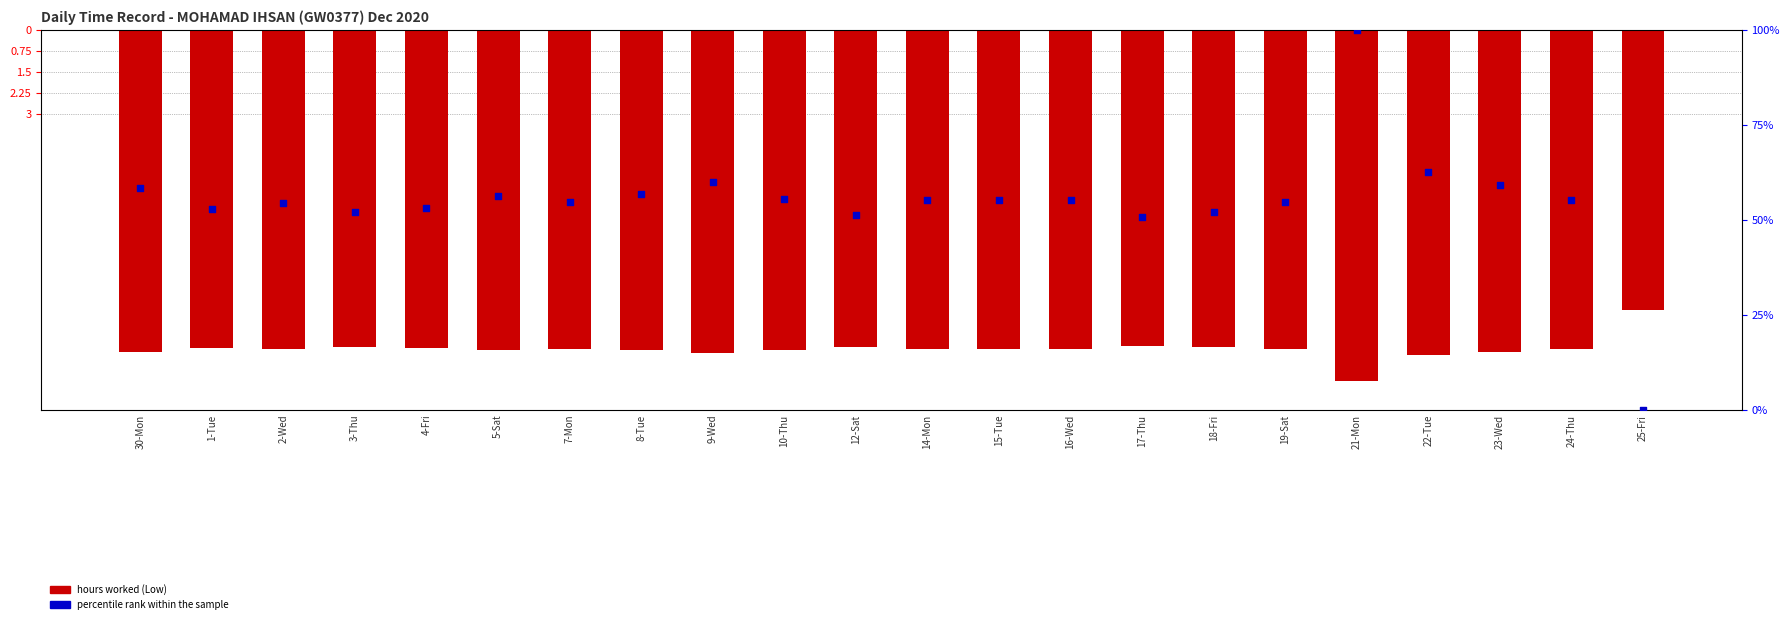

Which series has the widest spread of Y values?

percentile rank within the sample